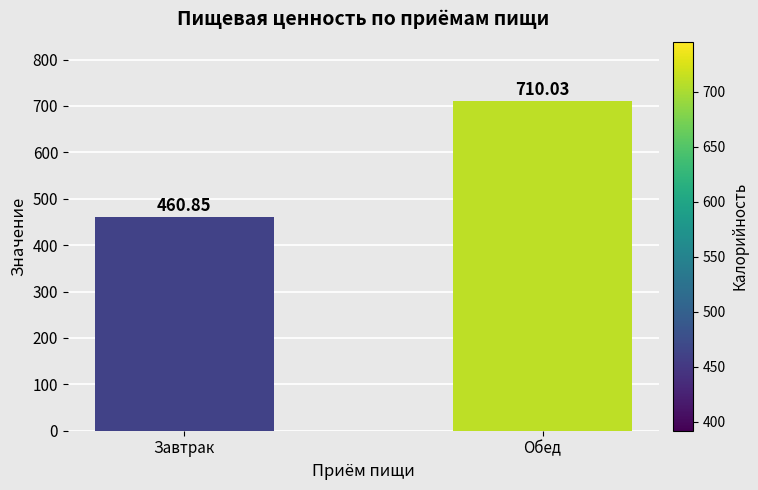

What is the label of the 2nd bar from the left?

Обед